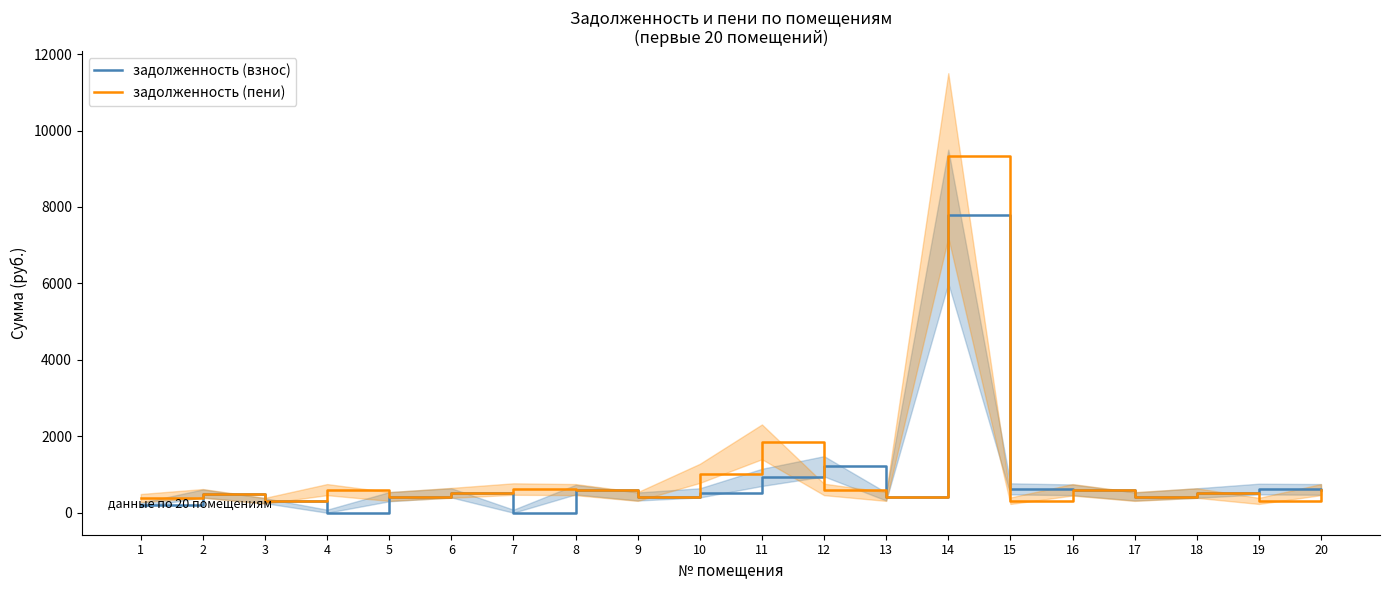

Reading right to left, transcribe all the data shown in this chart.

задолженность (взнос): 604.3	615.6	510.9	419.6	597.1	621.8	7782.5	420.7	1211.5	926.5	512.0	419.6	601.2	0.0	519.2	417.6	0.0	309.9	502.7	201.4
задолженность (пени): 604.3	307.8	510.9	419.3	597.1	310.9	9321.5	420.7	606.4	1853.0	1023.9	419.6	601.2	617.7	519.2	417.6	601.3	309.9	502.7	378.4